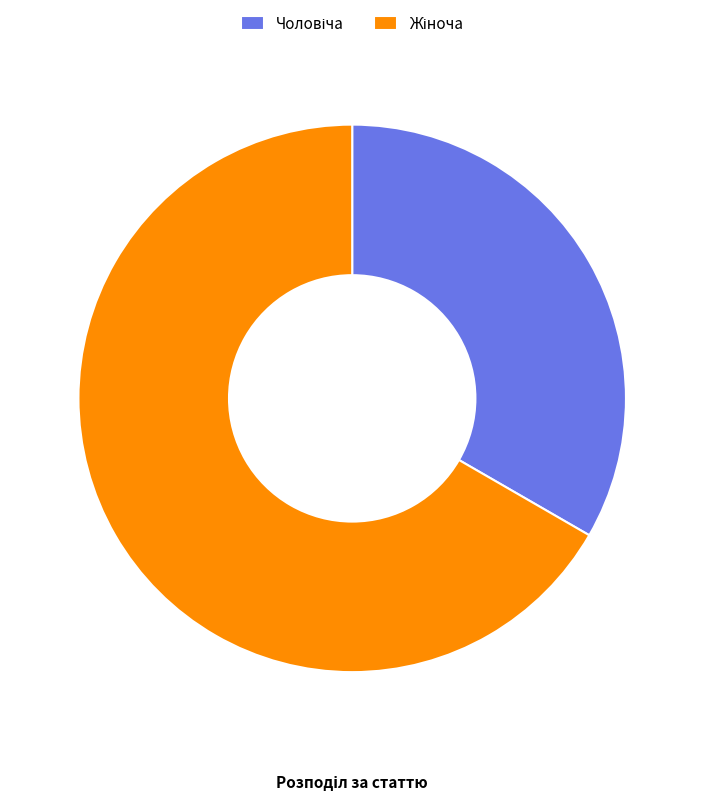

Does any single category account for the majority?

Yes